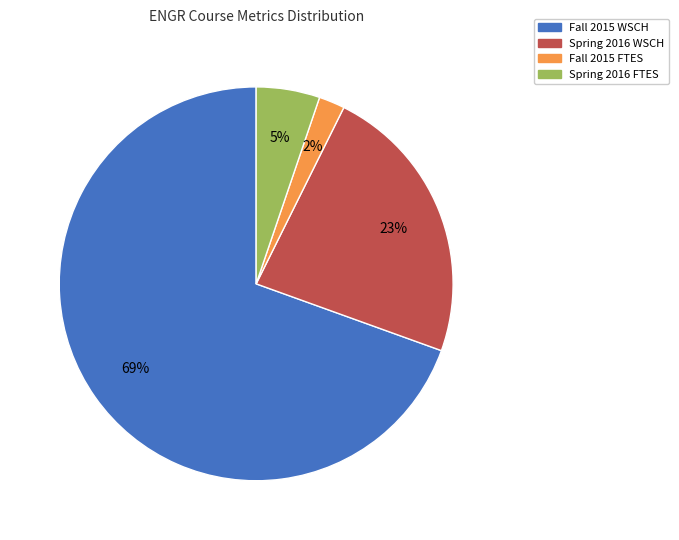

Which slice is the largest?

Fall 2015 WSCH